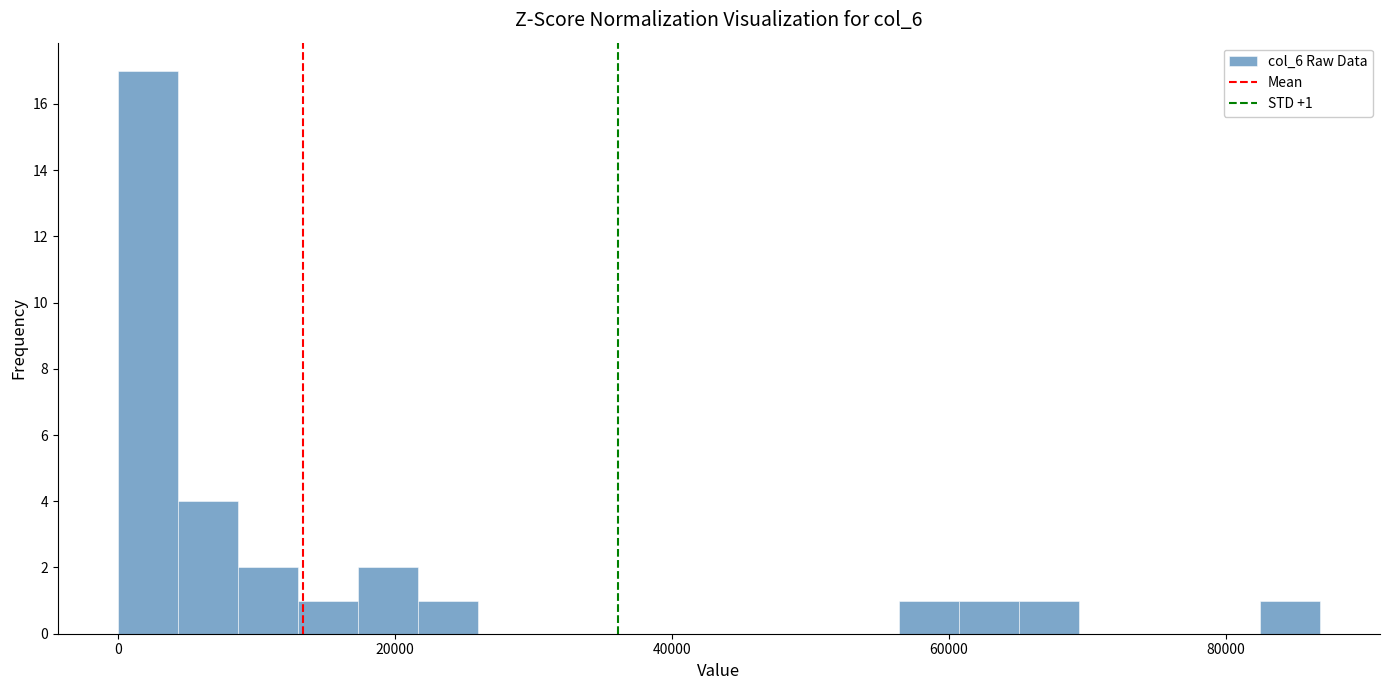

Around what value on the x-axis is the tallest bar? Give the approximate position of its centre, as read against the axis.

2000